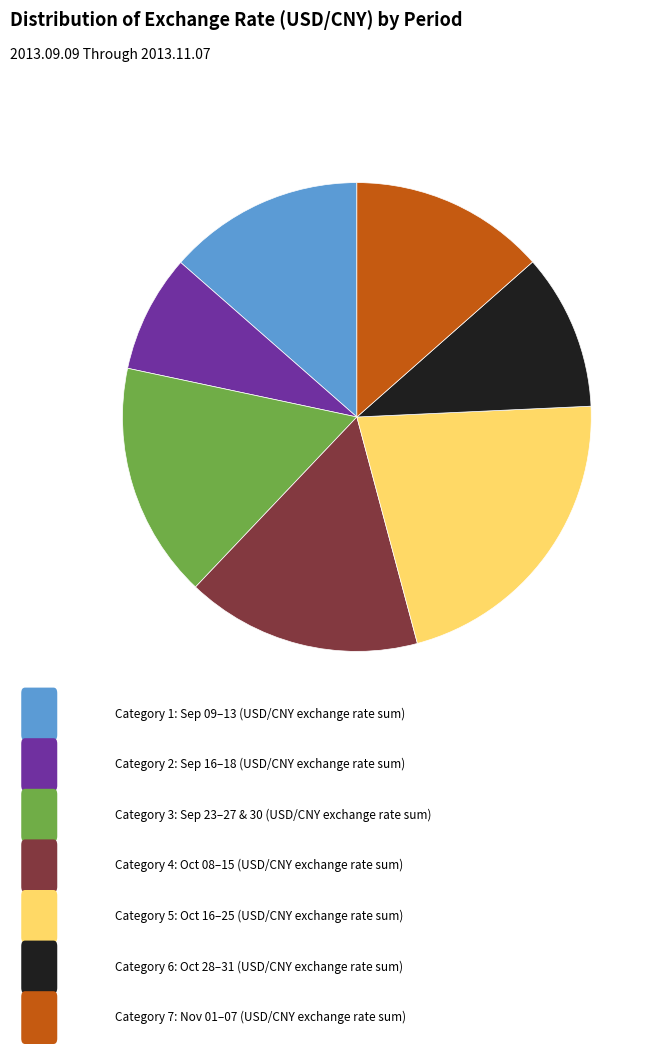

Does any single category account for the majority?

No